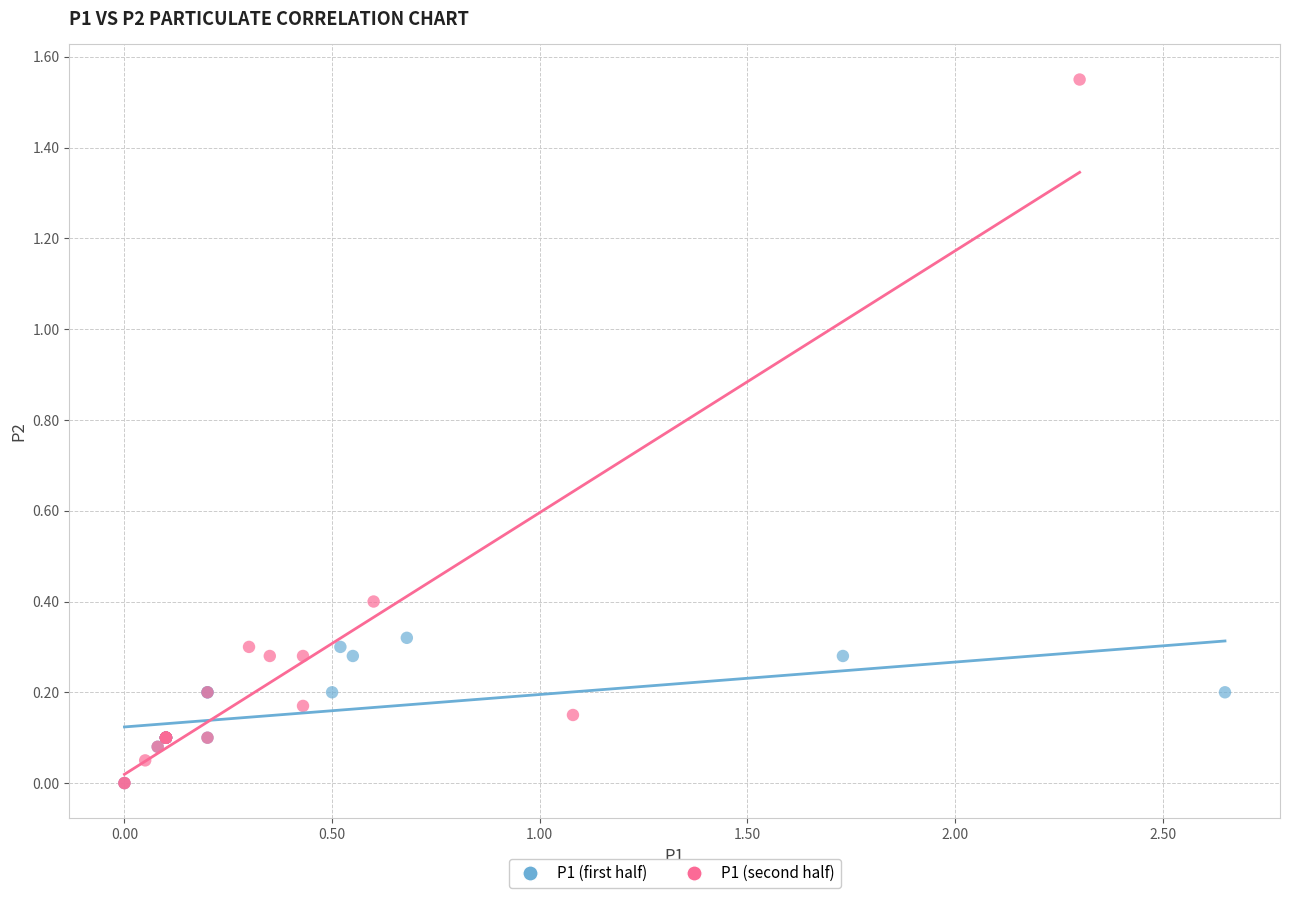

Which series has the largest Y range (max minus min)?

P1 (second half)